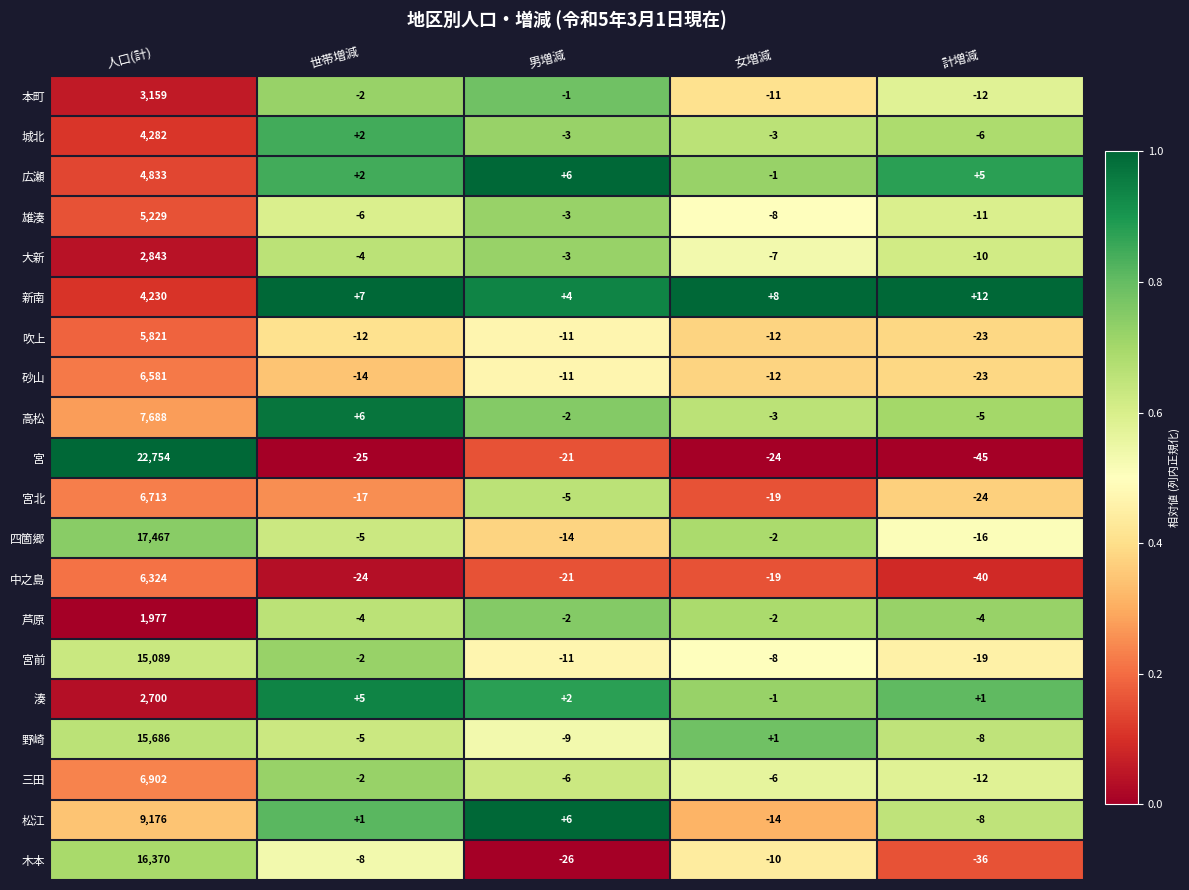

What is the sum of all 三田 values?

6876